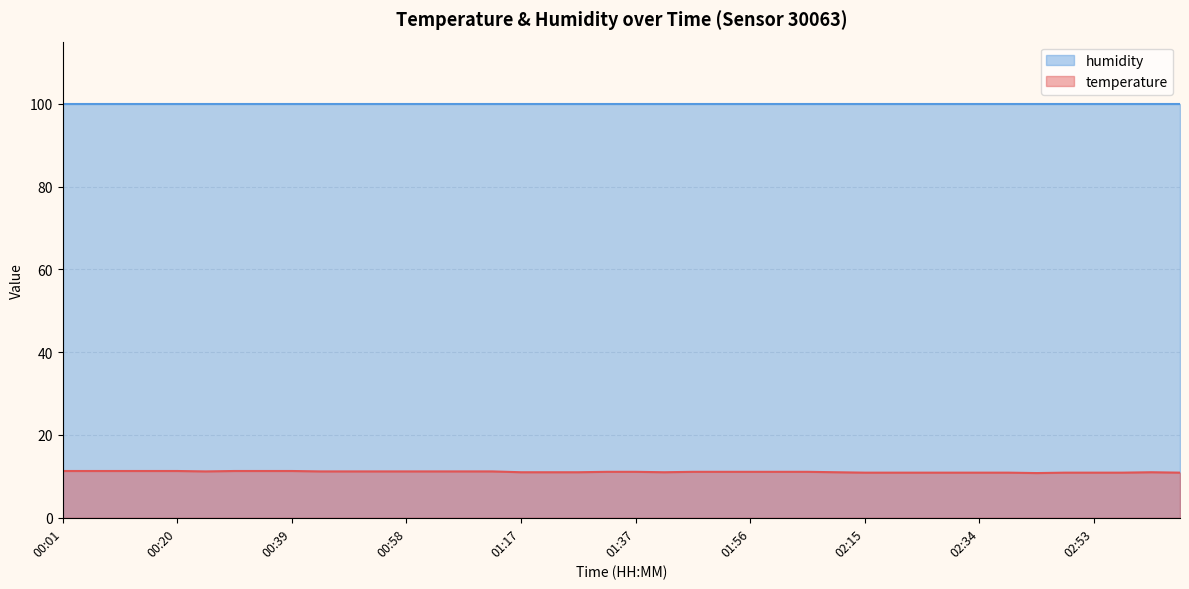

List the labels in order of value, largest first.

00:01, 00:06, 00:11, 00:15, 00:20, 00:30, 00:35, 00:39, 00:25, 00:44, 00:49, 00:54, 00:58, 01:03, 01:08, 01:13, 01:32, 01:37, 01:46, 01:51, 01:56, 02:01, 02:05, 01:17, 01:22, 01:27, 01:41, 02:10, 03:03, 02:15, 02:20, 02:24, 02:29, 02:34, 02:39, 02:48, 02:53, 02:58, 03:07, 02:44